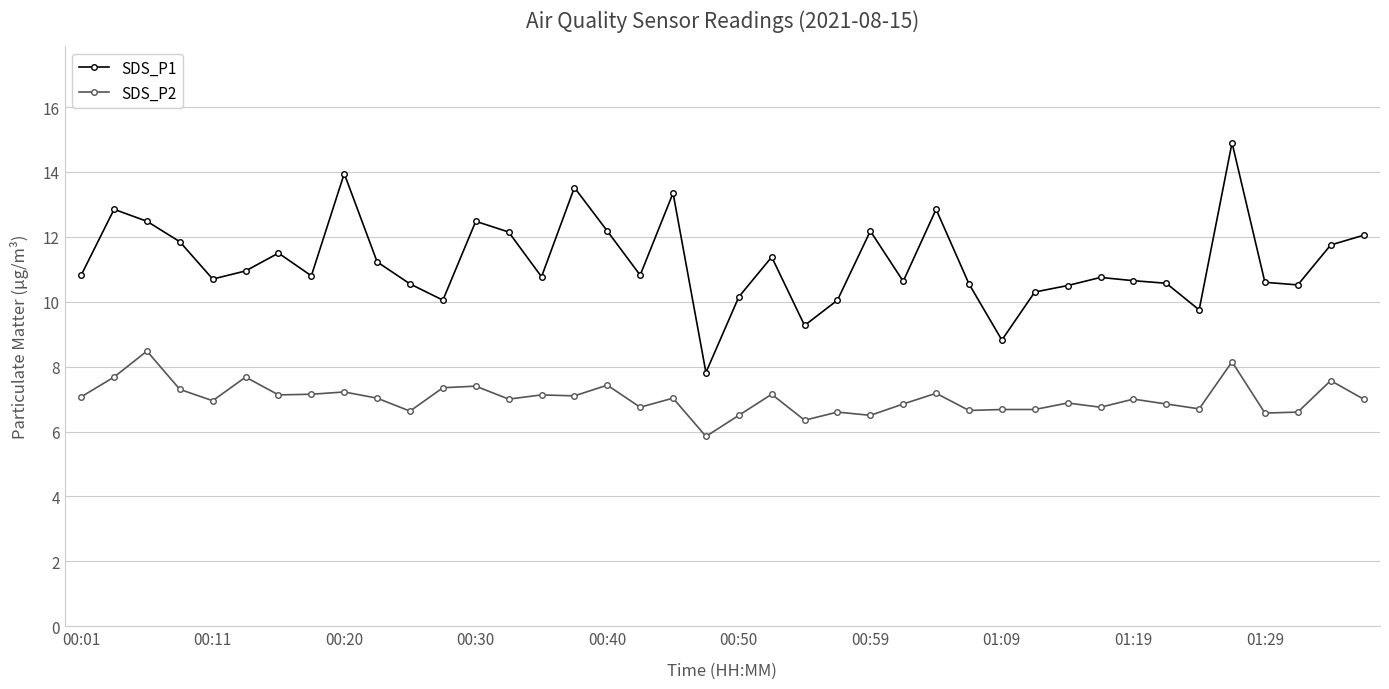

List the series in order of their peak value, highest first.

SDS_P1, SDS_P2